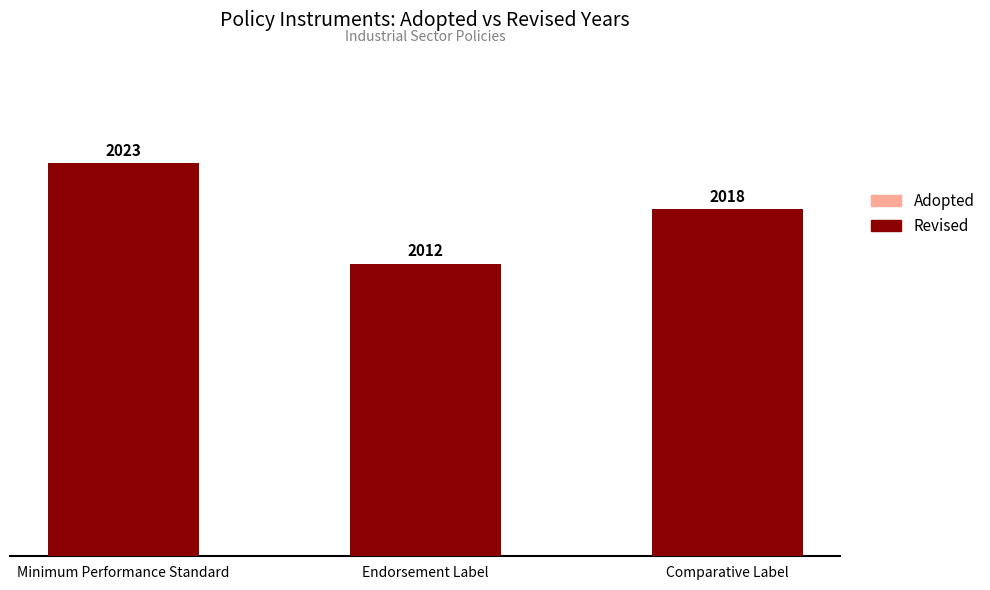

At which label does Revised first exceed 2018?

Minimum Performance Standard